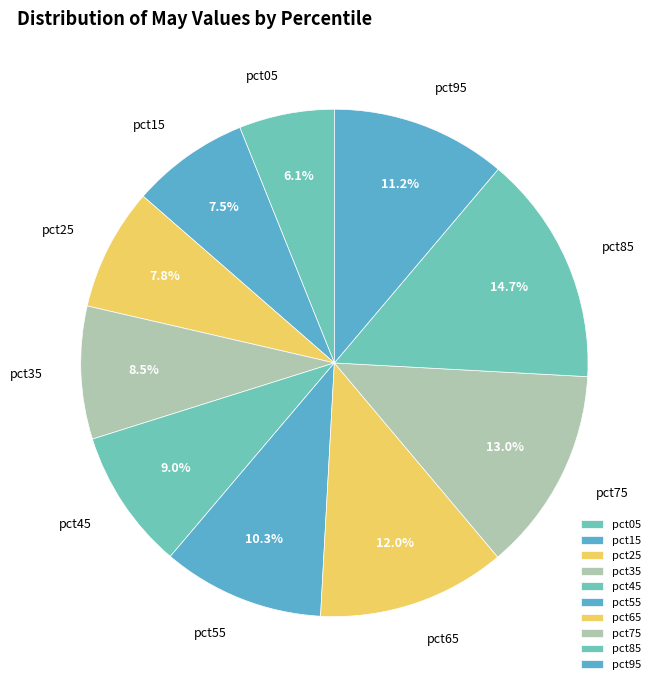

Do pct25 and pct05 together represent more than half of the pie?

No